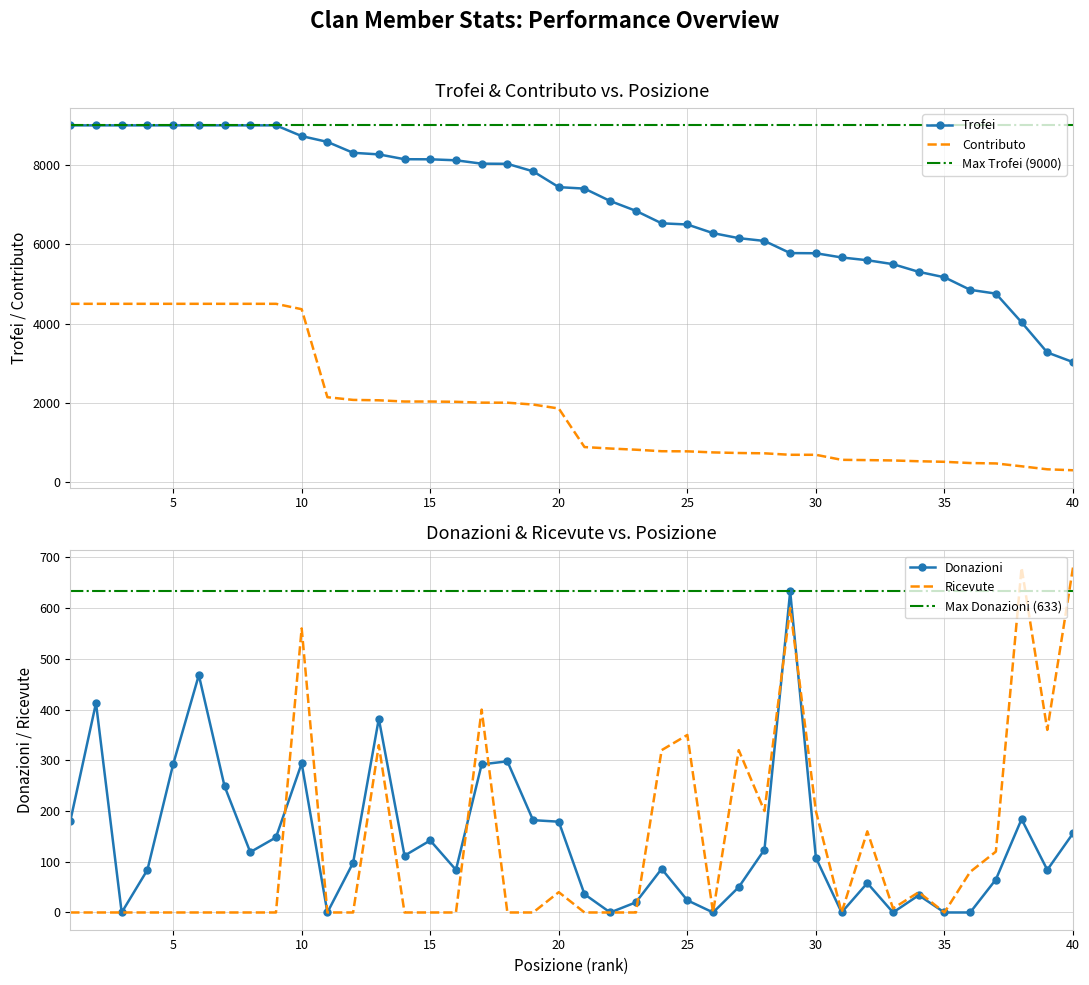

Which category has the lowest value in the Trofei series?

40